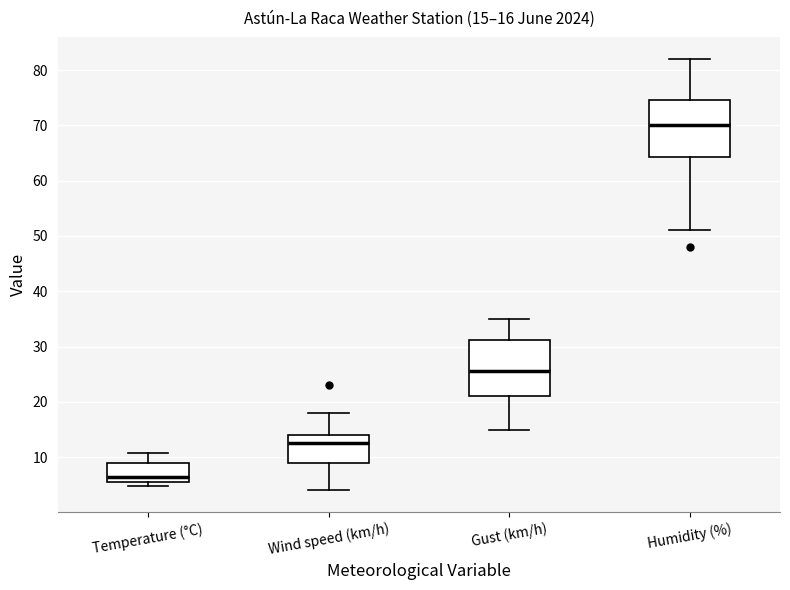

Which box has the highest median line?

Humidity (%)